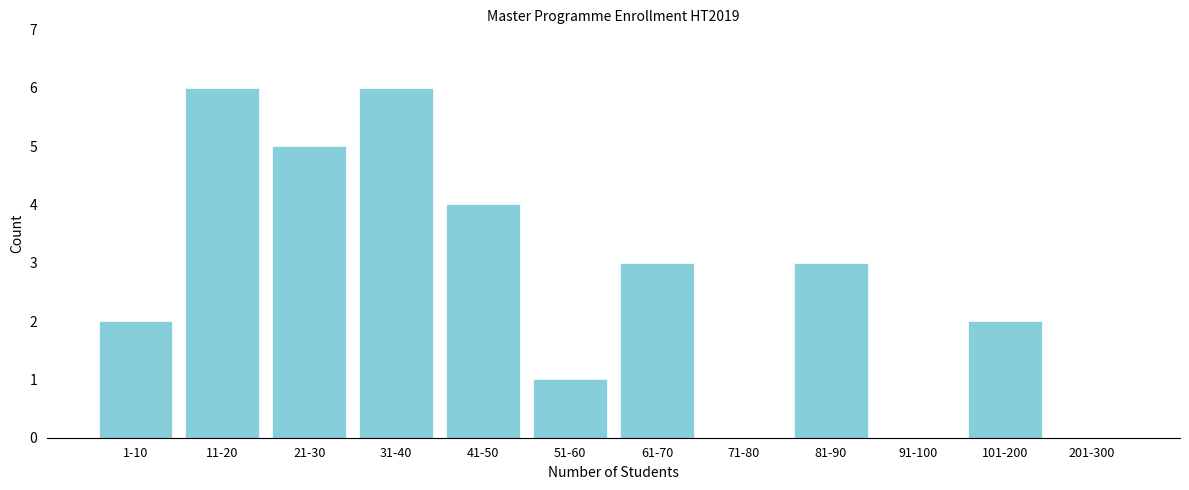

Reading left to right, what are all the values shown in this chart?

1-10=2	11-20=6	21-30=5	31-40=6	41-50=4	51-60=1	61-70=3	71-80=0	81-90=3	91-100=0	101-200=2	201-300=0